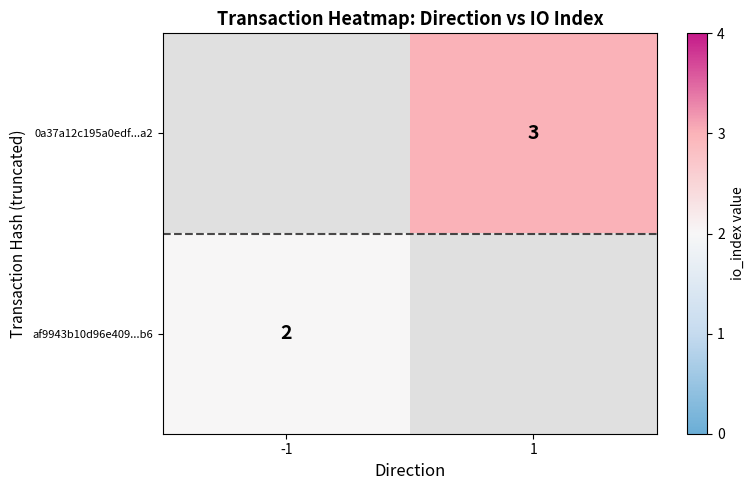

The 0a37a12c195a0edf...a2 series shows 1 at 1. True or false?

False